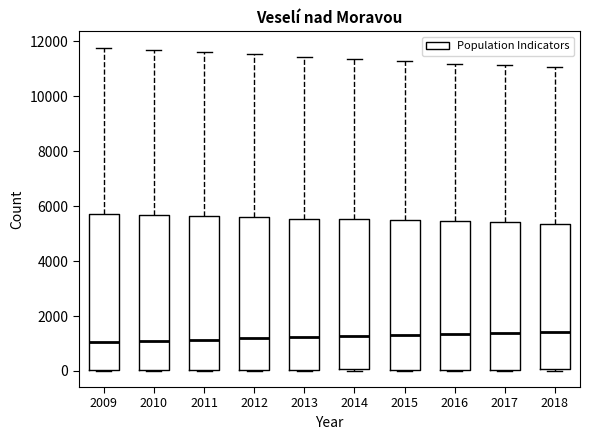

Reading left to right, read every box against the y-axis: the position of its median line, the range the box covers, and the ends of its whiskers. The values are not printed on the chart, so give them approximately, as read against the axis.

2009: median 1000, box 0 to 5800, whiskers 0 to 11800
2010: median 1000, box 0 to 5600, whiskers 0 to 11600
2011: median 1200, box 0 to 5600, whiskers 0 to 11600
2012: median 1200, box 0 to 5600, whiskers 0 to 11600
2013: median 1200, box 0 to 5600, whiskers 0 to 11400
2014: median 1200, box 0 to 5600, whiskers 0 to 11400
2015: median 1400, box 0 to 5400, whiskers 0 to 11200
2016: median 1400, box 0 to 5400, whiskers 0 to 11200
2017: median 1400, box 0 to 5400, whiskers 0 to 11200
2018: median 1400, box 0 to 5400, whiskers 0 to 11000